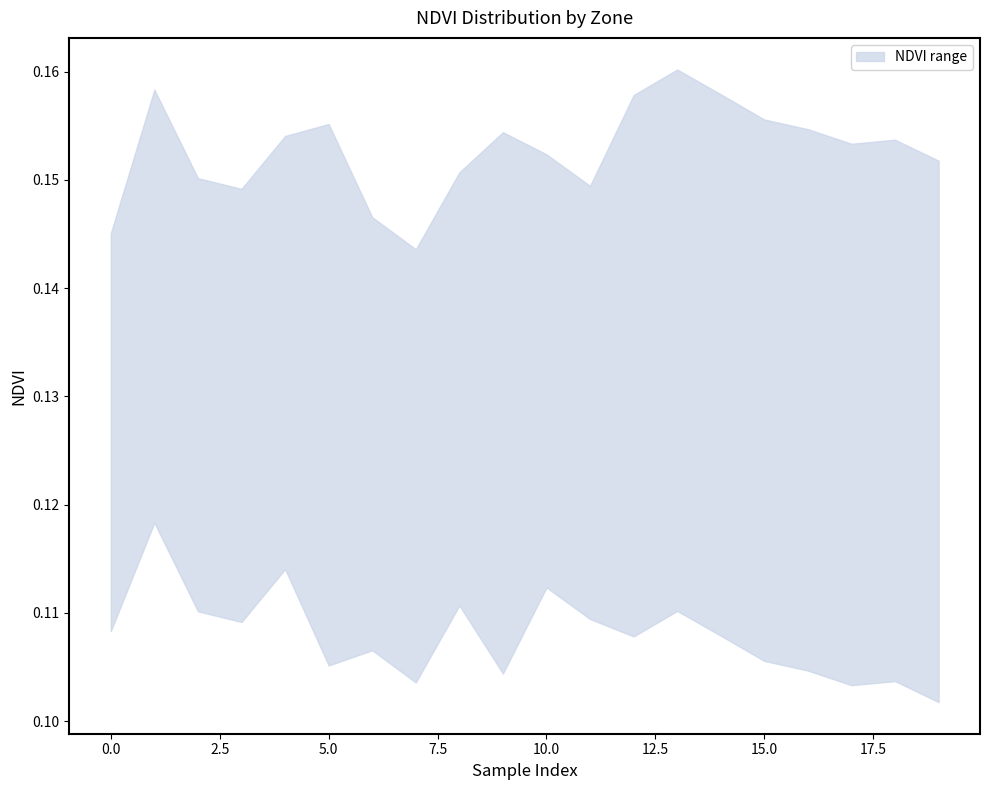

Count the NDVI_lower values in the range 0 to 1.

20